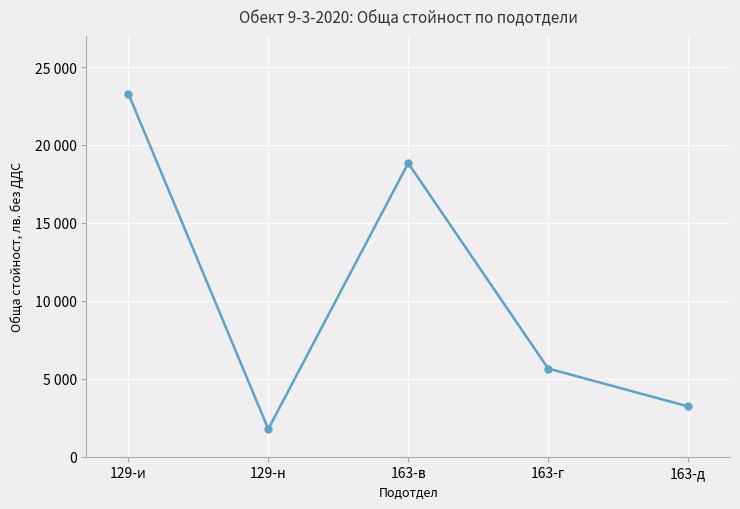

True or false: the data has more than 1 interior local peaks.

False